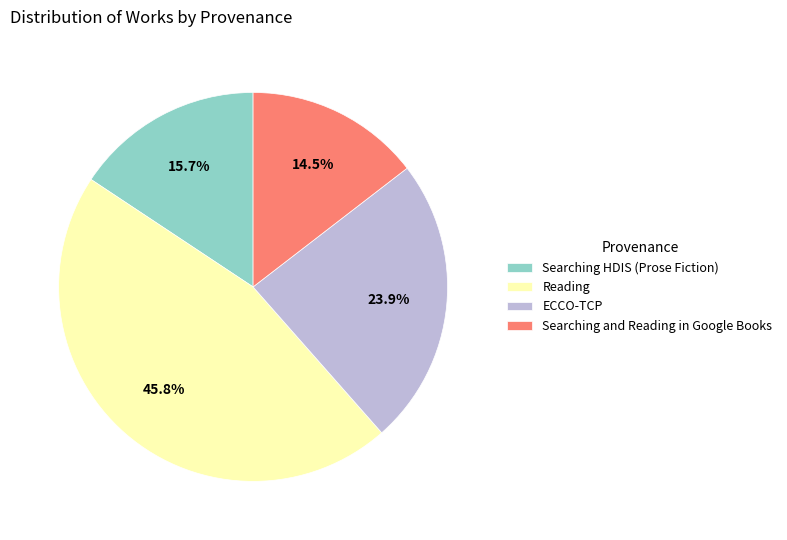

To the nearest percent, what portion does Reading represent?

46%